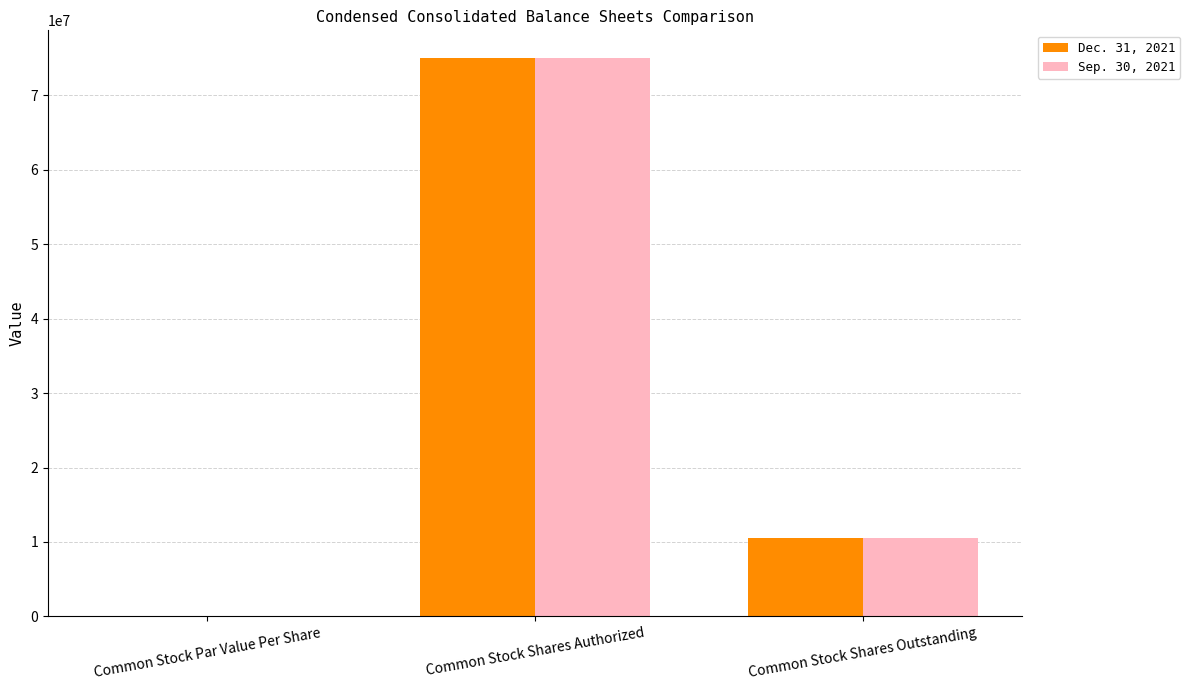

Does the chart contain stacked bars?

No